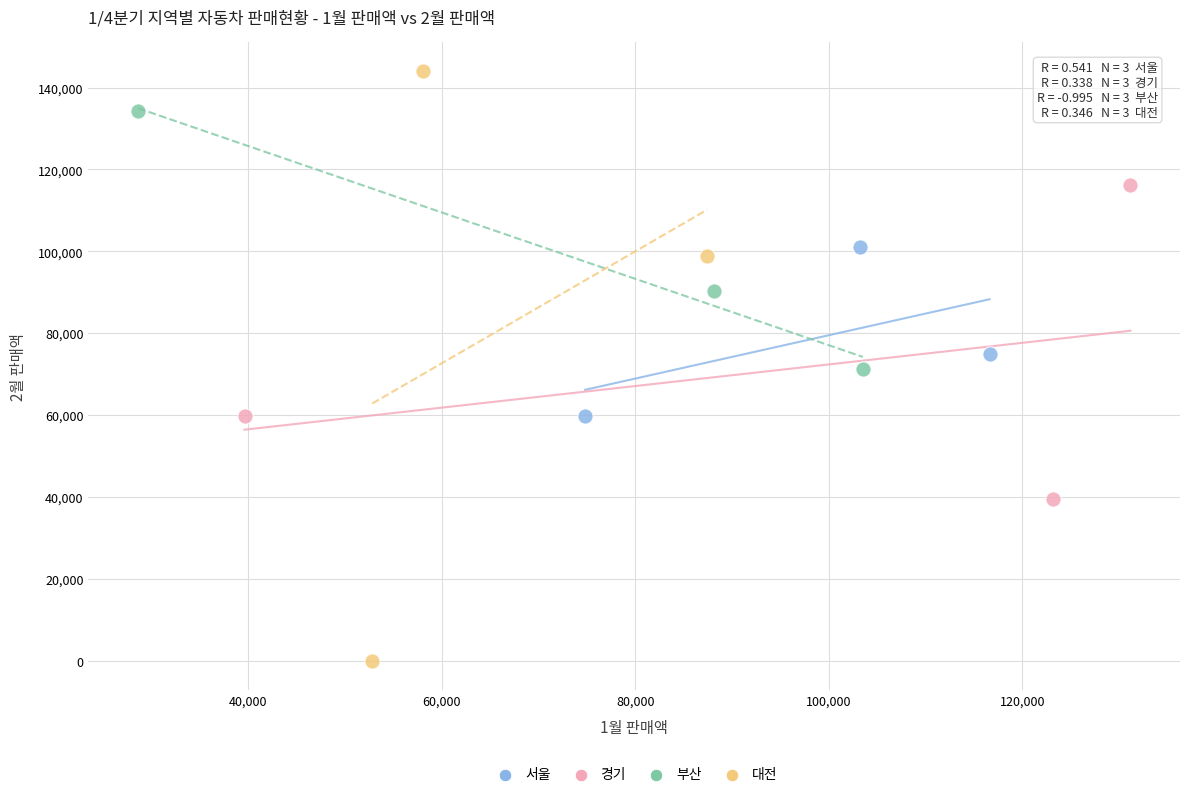

Which series reaches the maximum Y coordinate?

대전